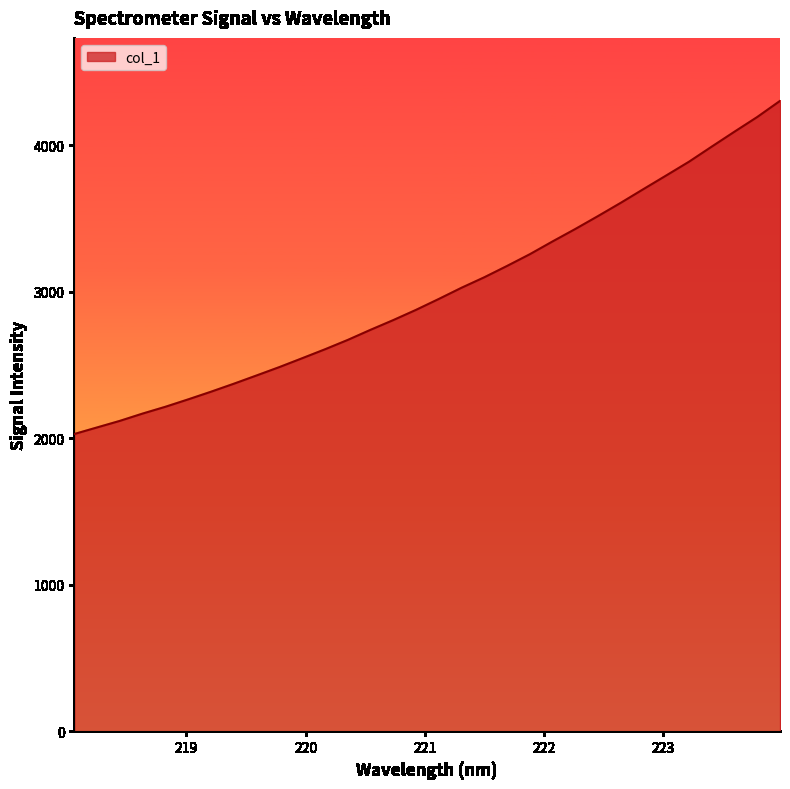

What is the minimum value shown in the chart?

2029.6